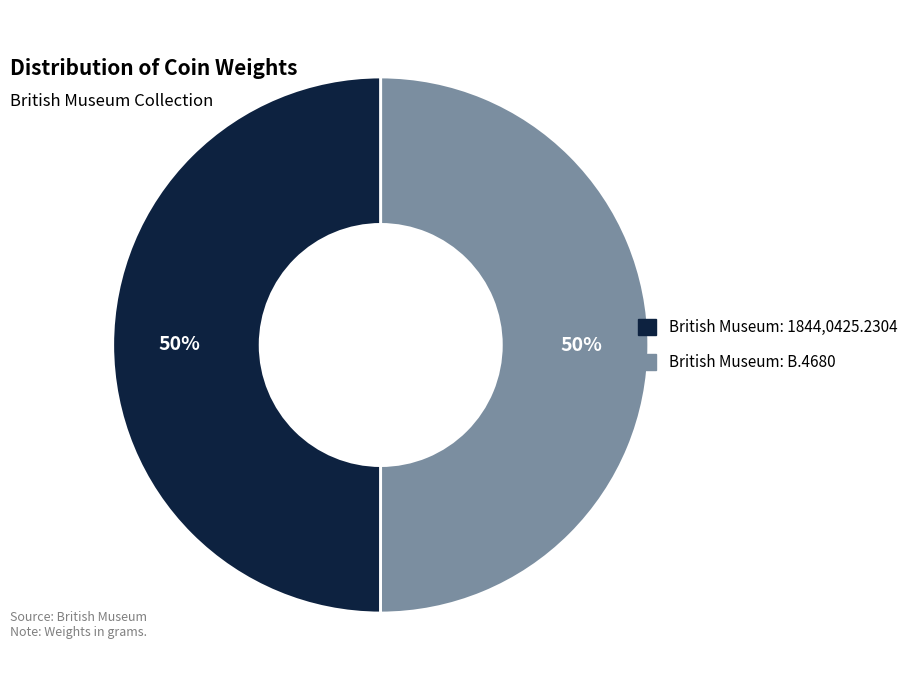

What percentage is the British Museum: B.4680 slice, to the nearest percent?

50%